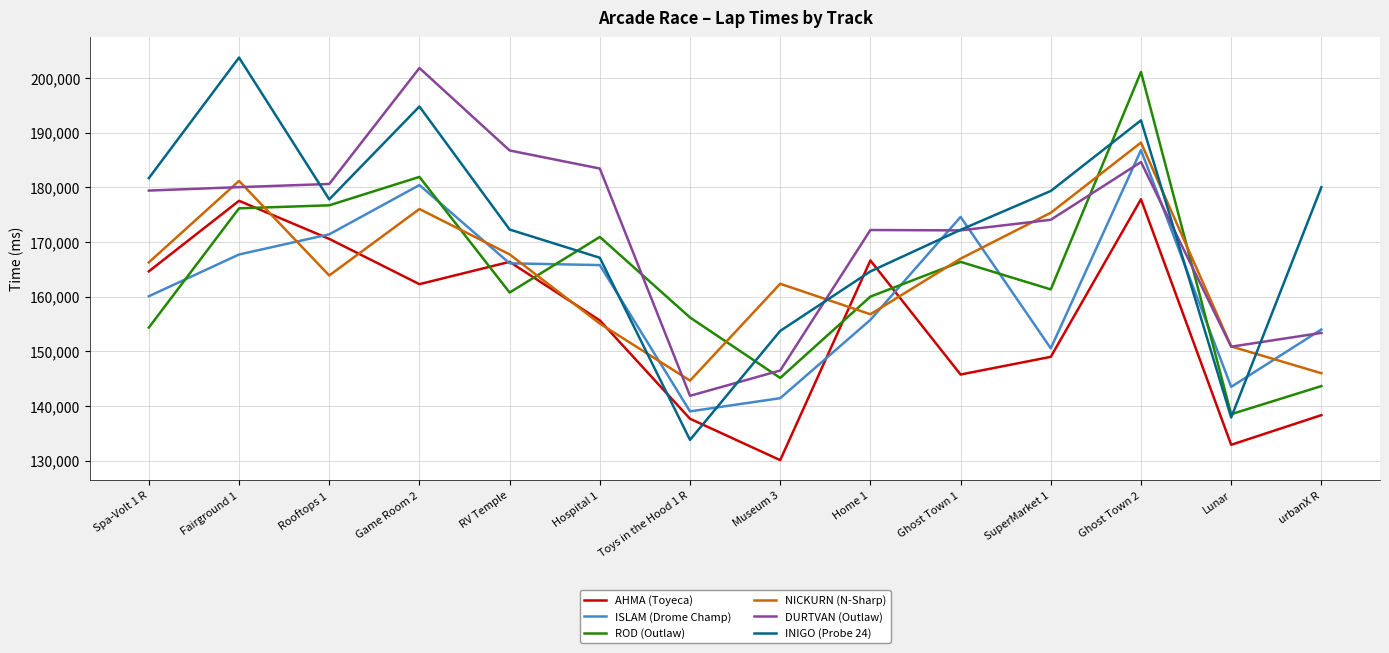

How many times do DURTVAN (Outlaw) and NICKURN (N-Sharp) cross each other?

6